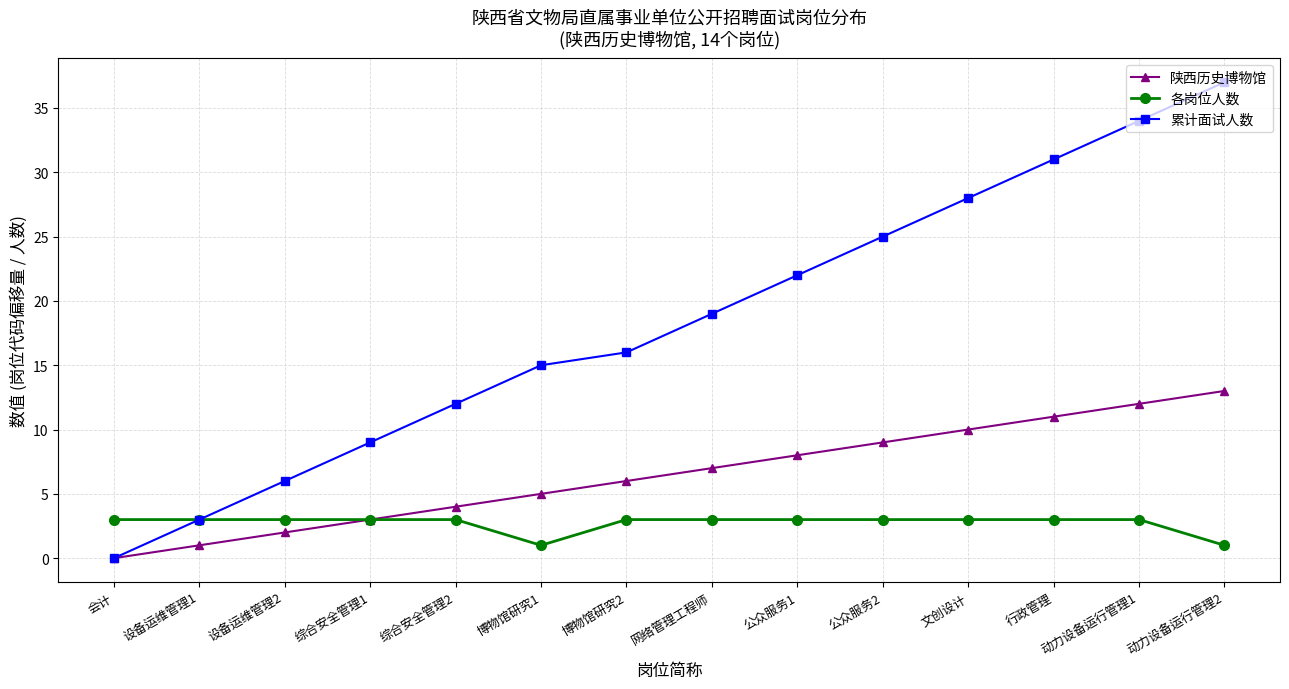

Reading left to right, what are all the values shown in this chart?

陕西历史博物馆: 0	1	2	3	4	5	6	7	8	9	10	11	12	13
各岗位人数: 3	3	3	3	3	1	3	3	3	3	3	3	3	1
累计面试人数: 0	3	6	9	12	15	16	19	22	25	28	31	34	37